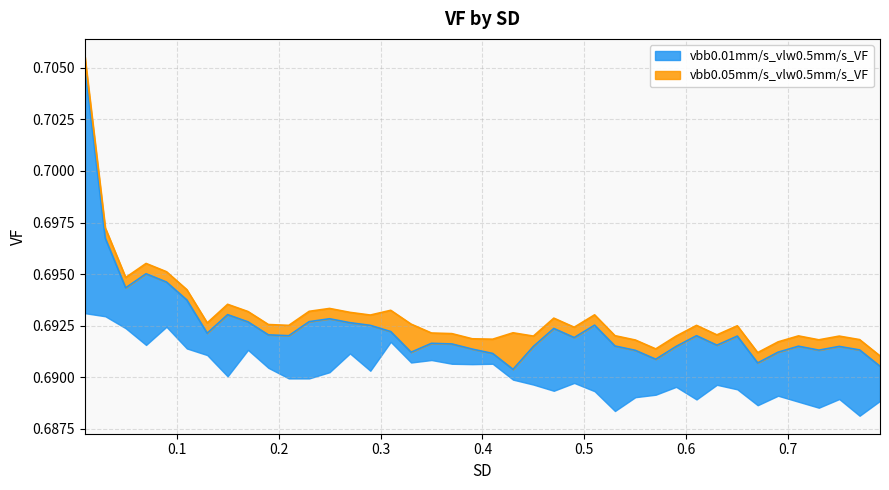

What is the value of the 25th point from the left?

0.7